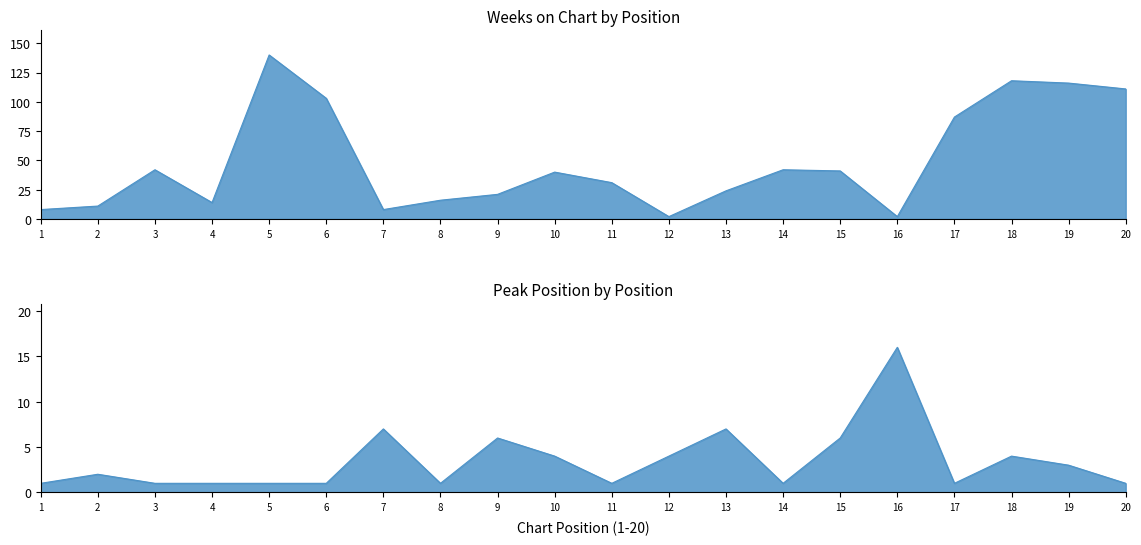

Which has a higher value, 4 or 15?

15